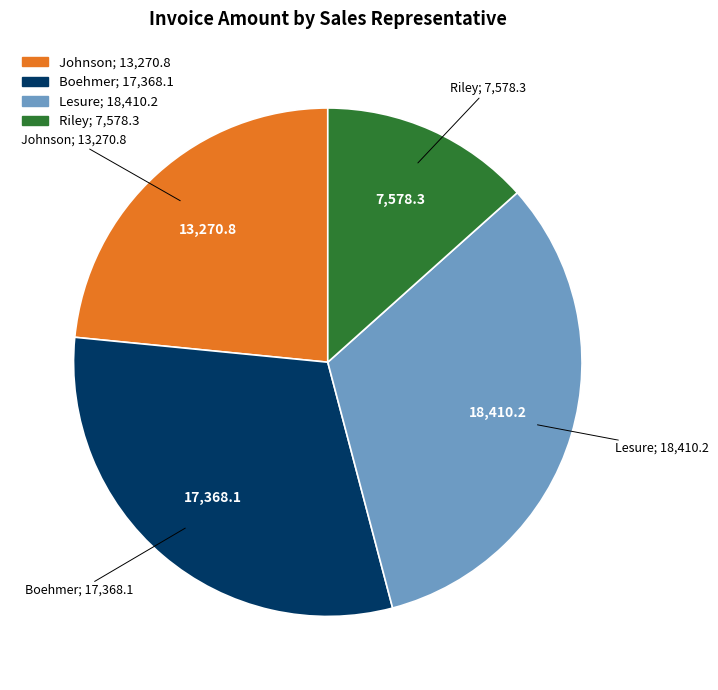

Does any single category account for the majority?

No